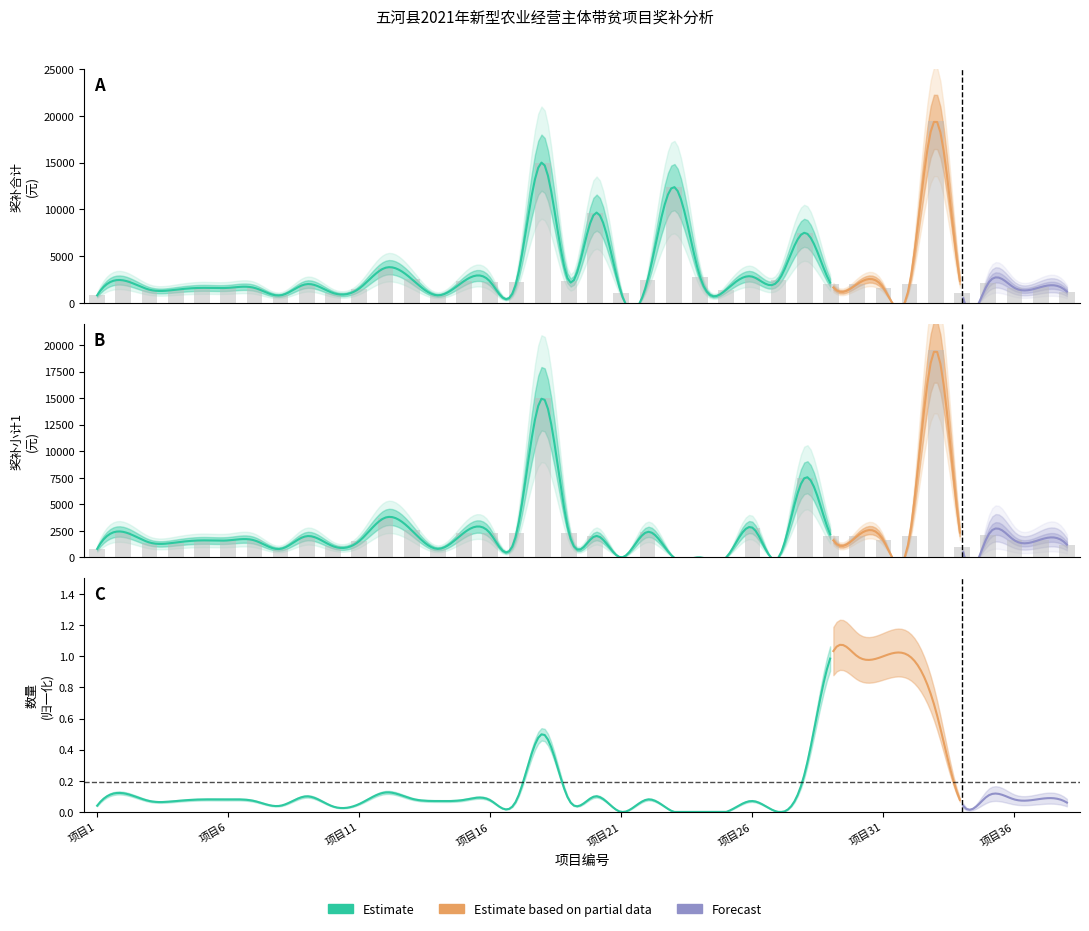

Rank the series at 19 from lowest to highest value.

合计, 小计1